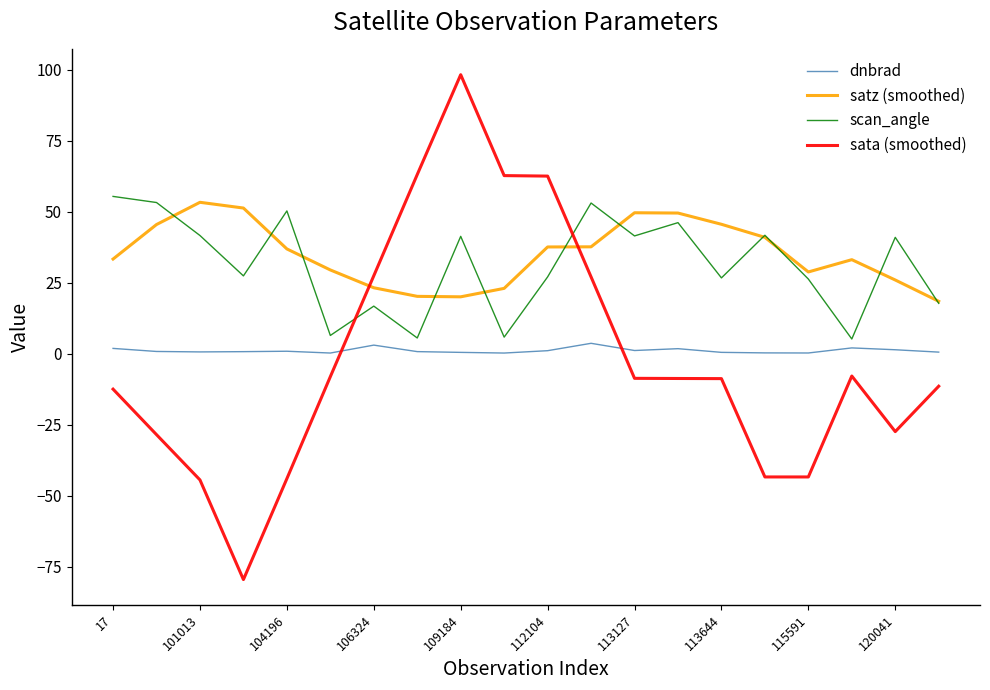

What is the minimum value for satz (smoothed)?

18.5